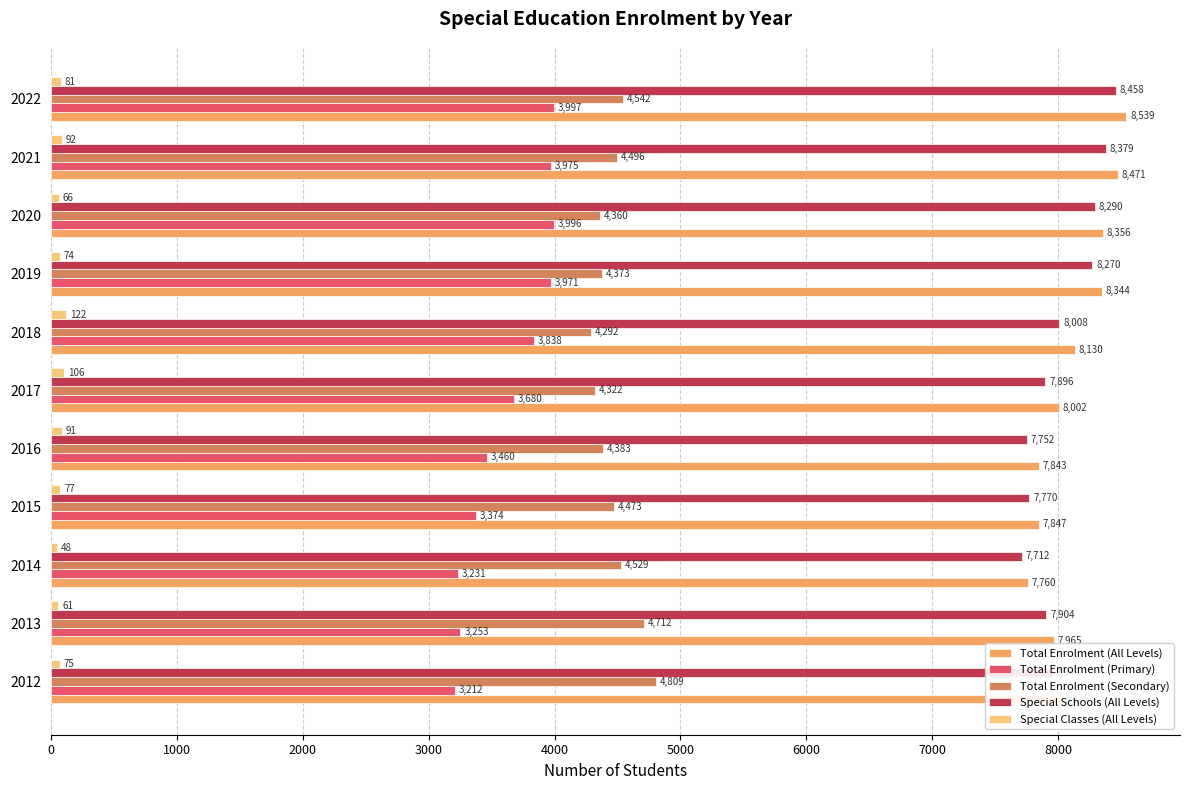

What is the maximum value shown in the chart?

8539